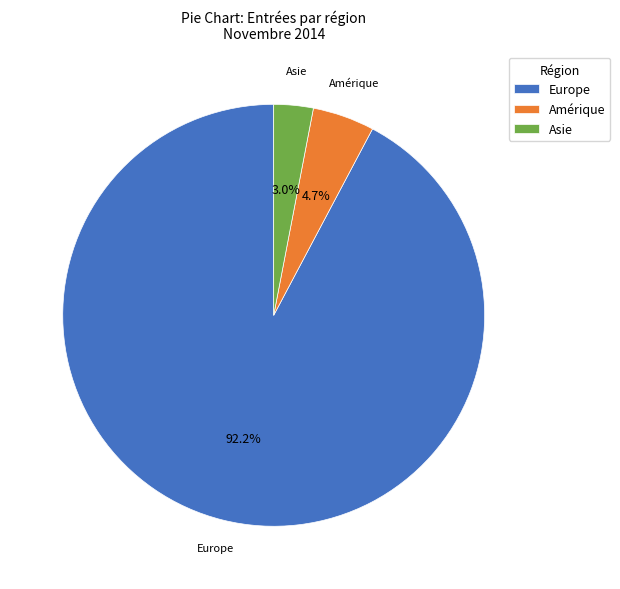

To the nearest percent, what percentage of the pie is Amérique?

5%